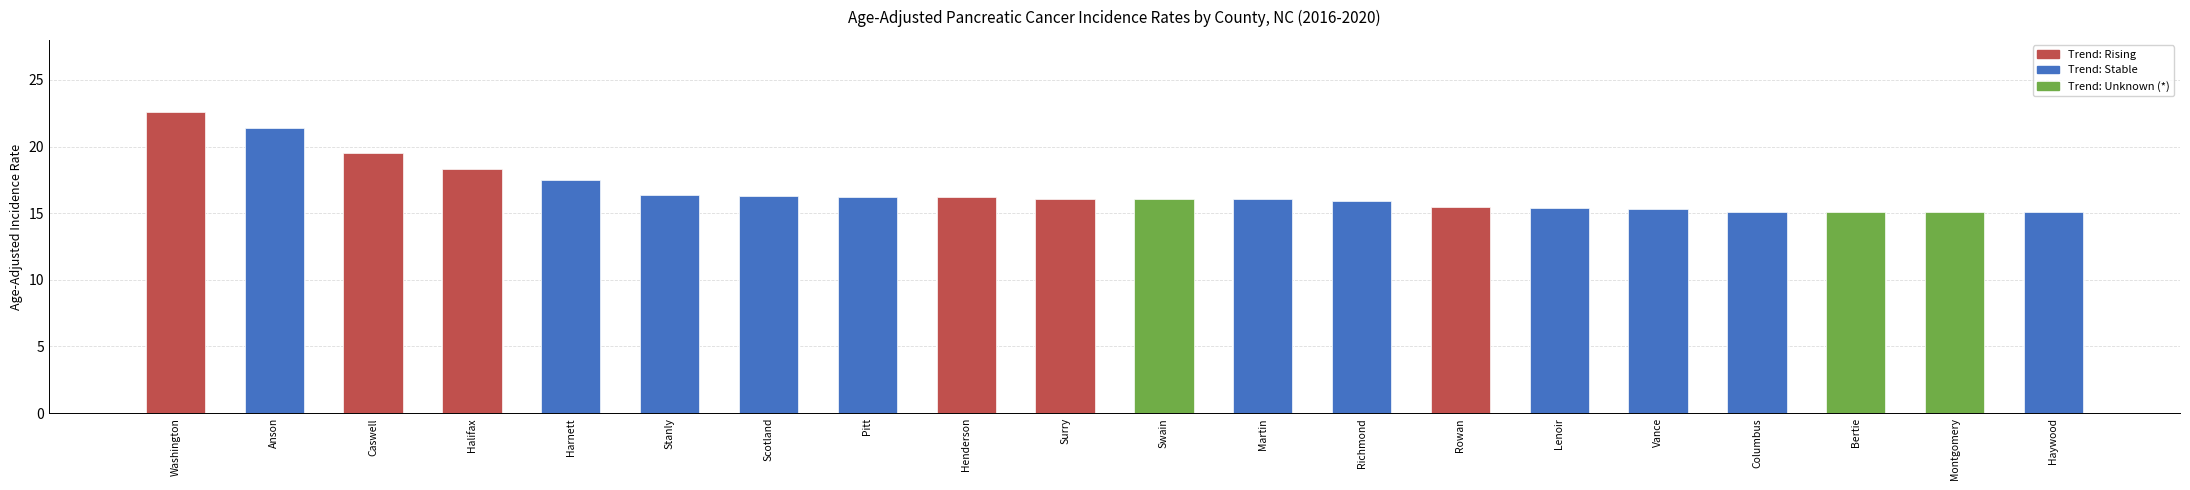

What is the difference between the maximum and minimum values?

7.5